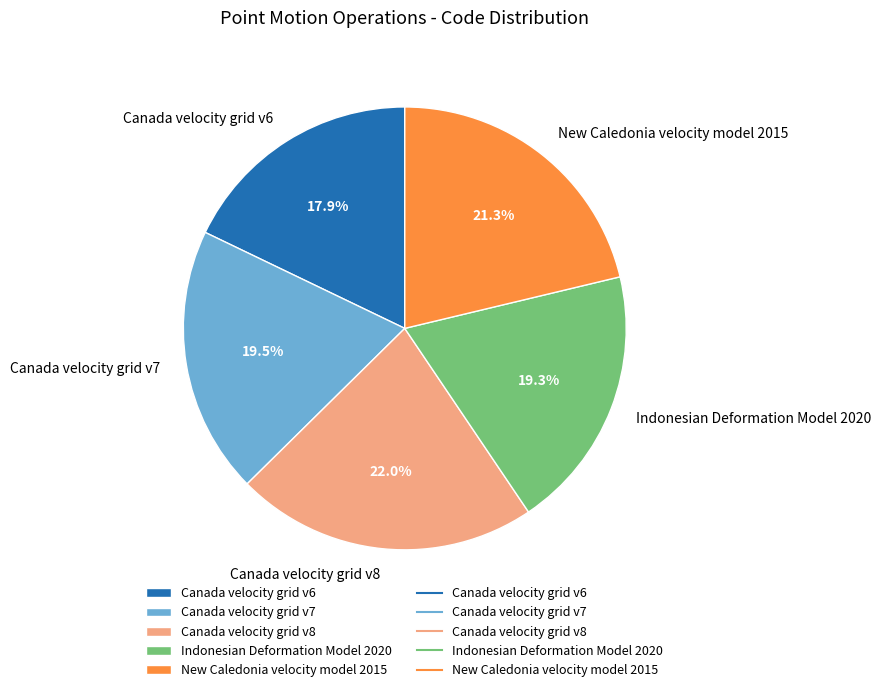

How much of the chart is everything except Canada velocity grid v8?

78.0%